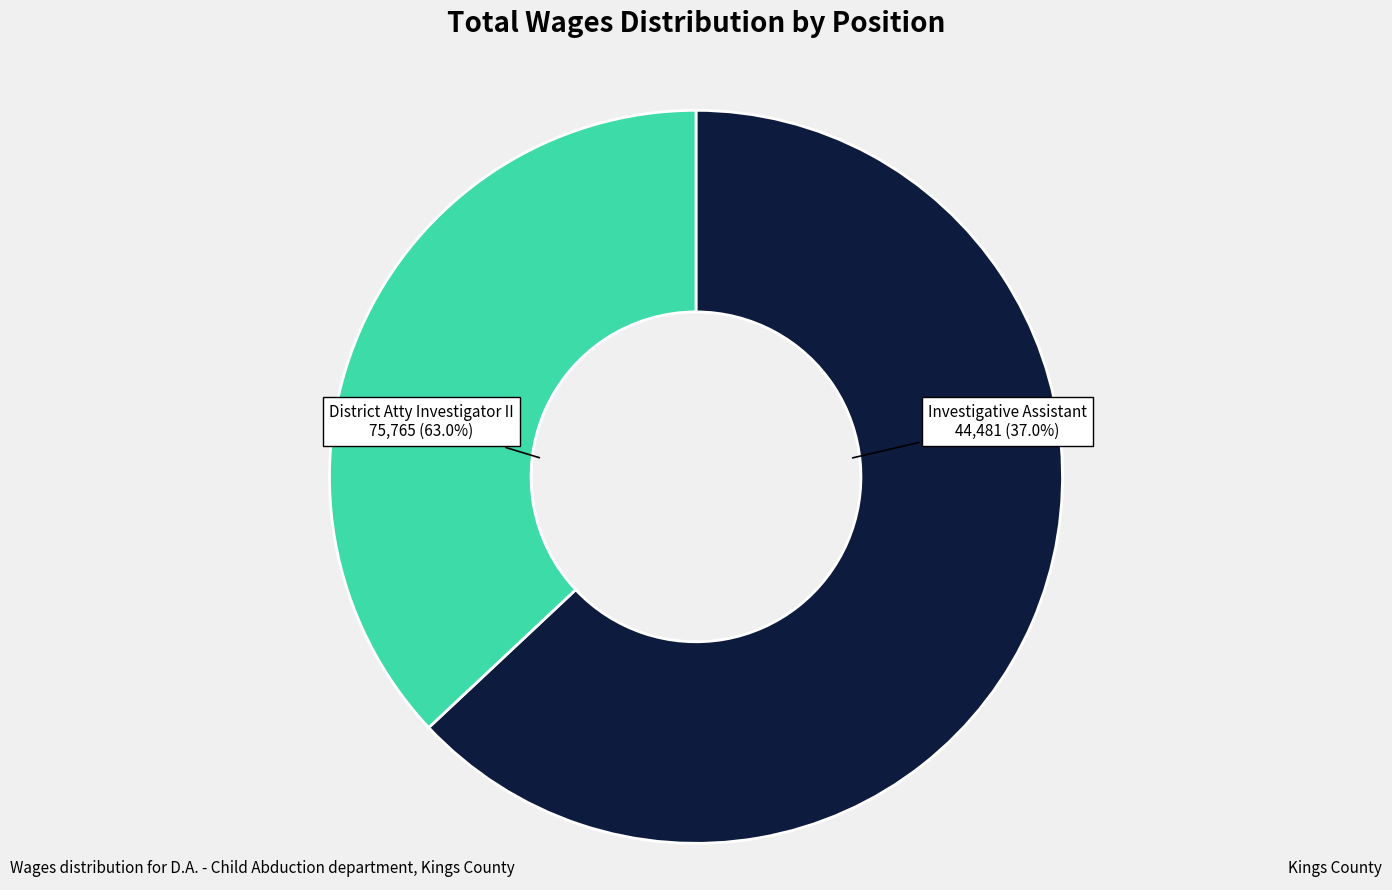

Rank the categories by value from highest to lowest.

District Atty Investigator II, Investigative Assistant